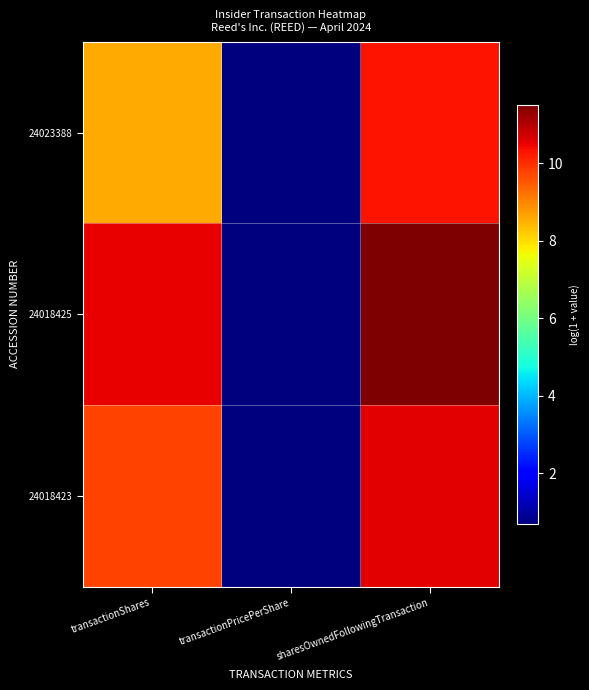

At transactionShares, list the series in order from smallest to largest.

24023388, 24018423, 24018425